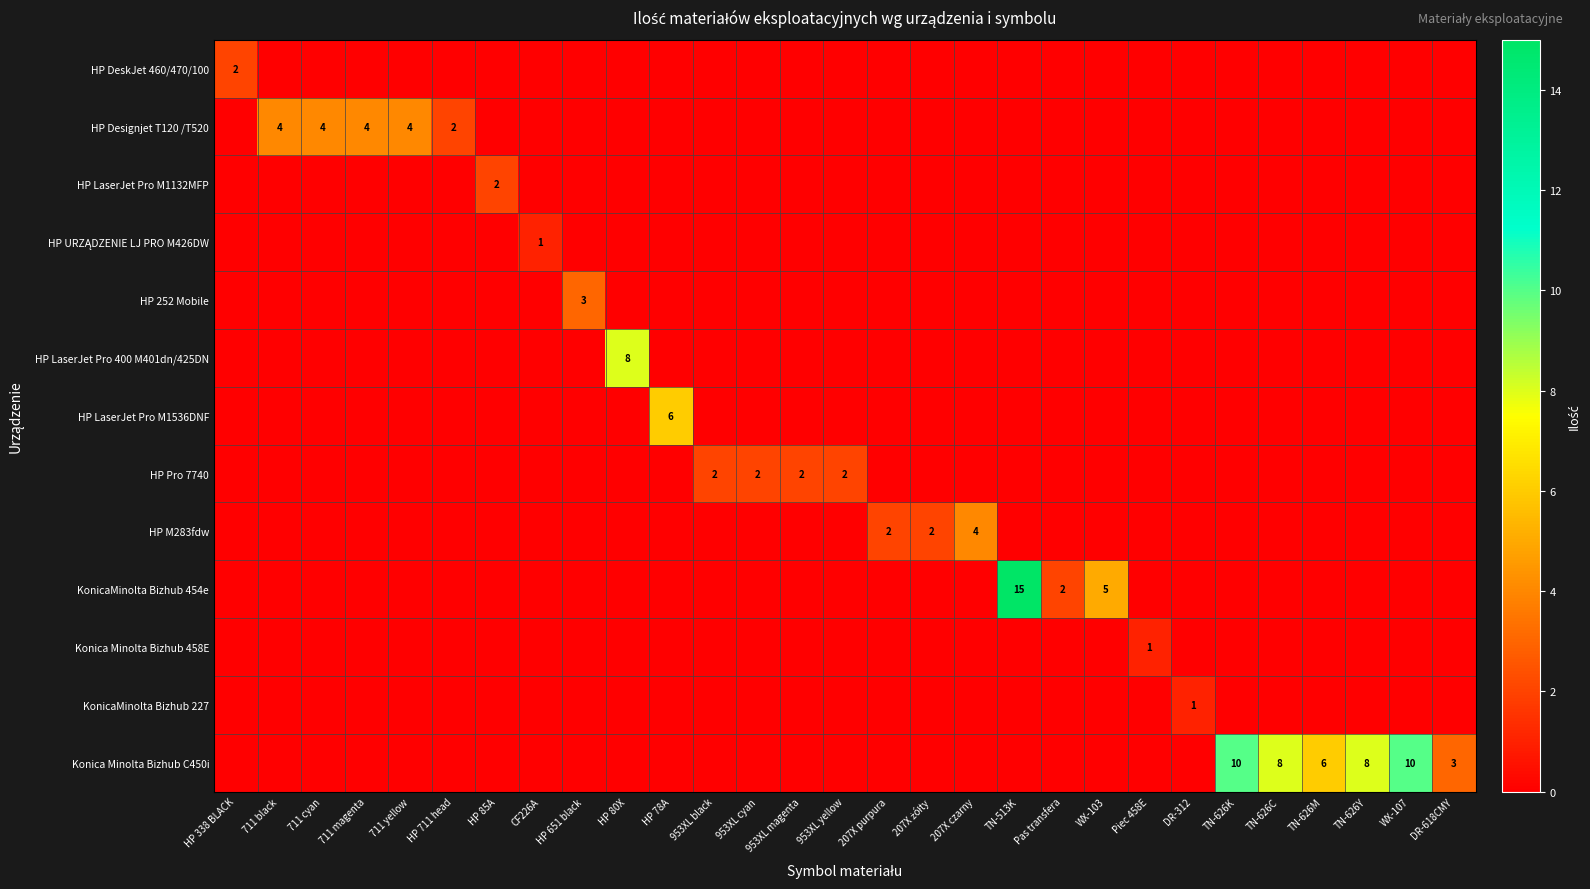

What is the total value across all series at CF226A?

1